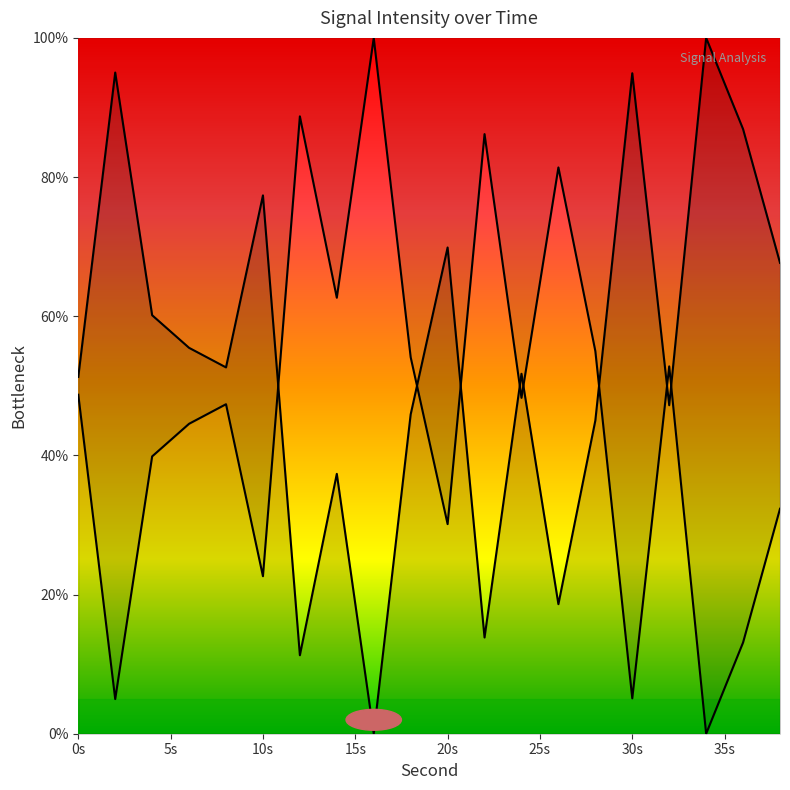

Is it true that the value at 20s is 114.1?

False